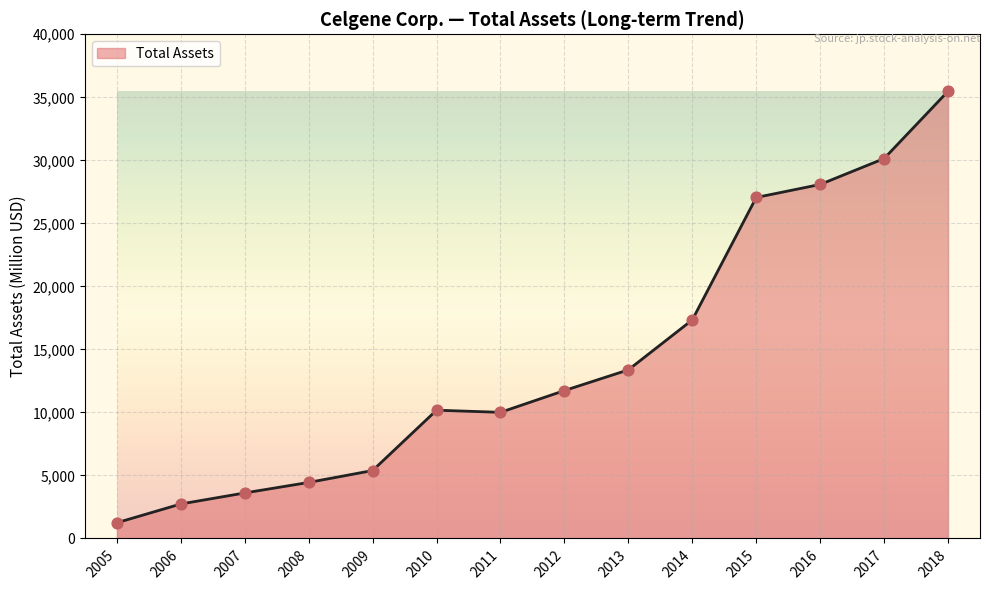

Between 2013 and 2017, which is larger?

2017